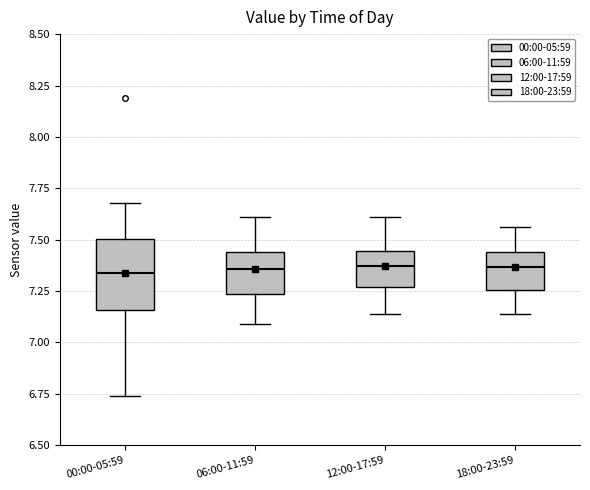

Reading left to right, read every box against the y-axis: the position of its median line, the range the box covers, and the ends of its whiskers. The values are not printed on the chart, so give them approximately, as read against the axis.

00:00-05:59: median 7.35, box 7.15 to 7.50, whiskers 6.75 to 7.70
06:00-11:59: median 7.35, box 7.25 to 7.45, whiskers 7.10 to 7.60
12:00-17:59: median 7.35, box 7.25 to 7.45, whiskers 7.15 to 7.60
18:00-23:59: median 7.35, box 7.25 to 7.45, whiskers 7.15 to 7.55